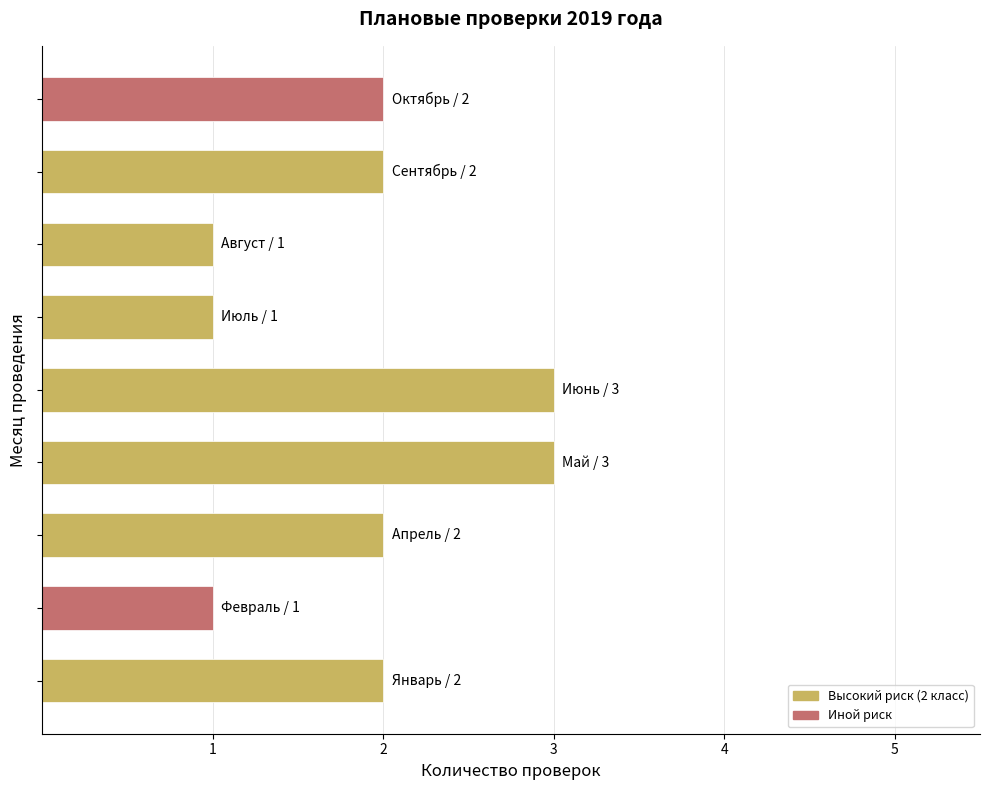

What is the sum of all values?

17